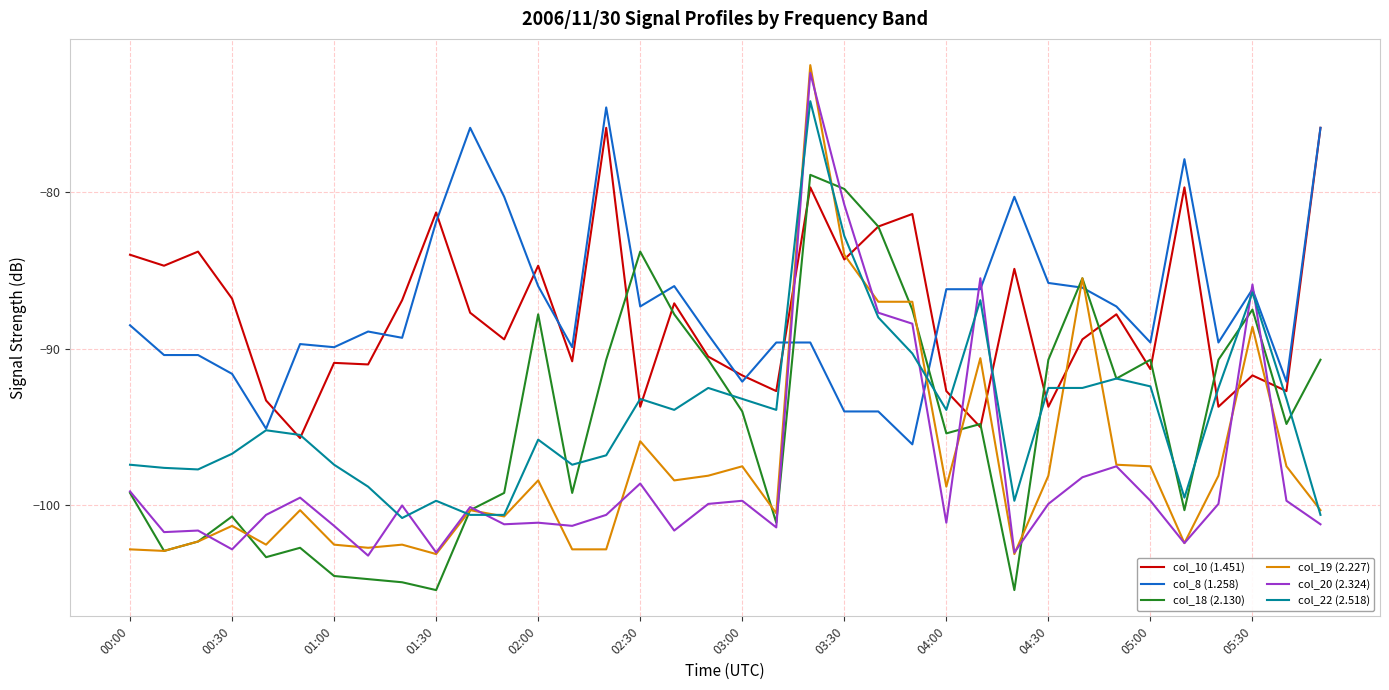

Is this an area chart (filled region under the line)?

No